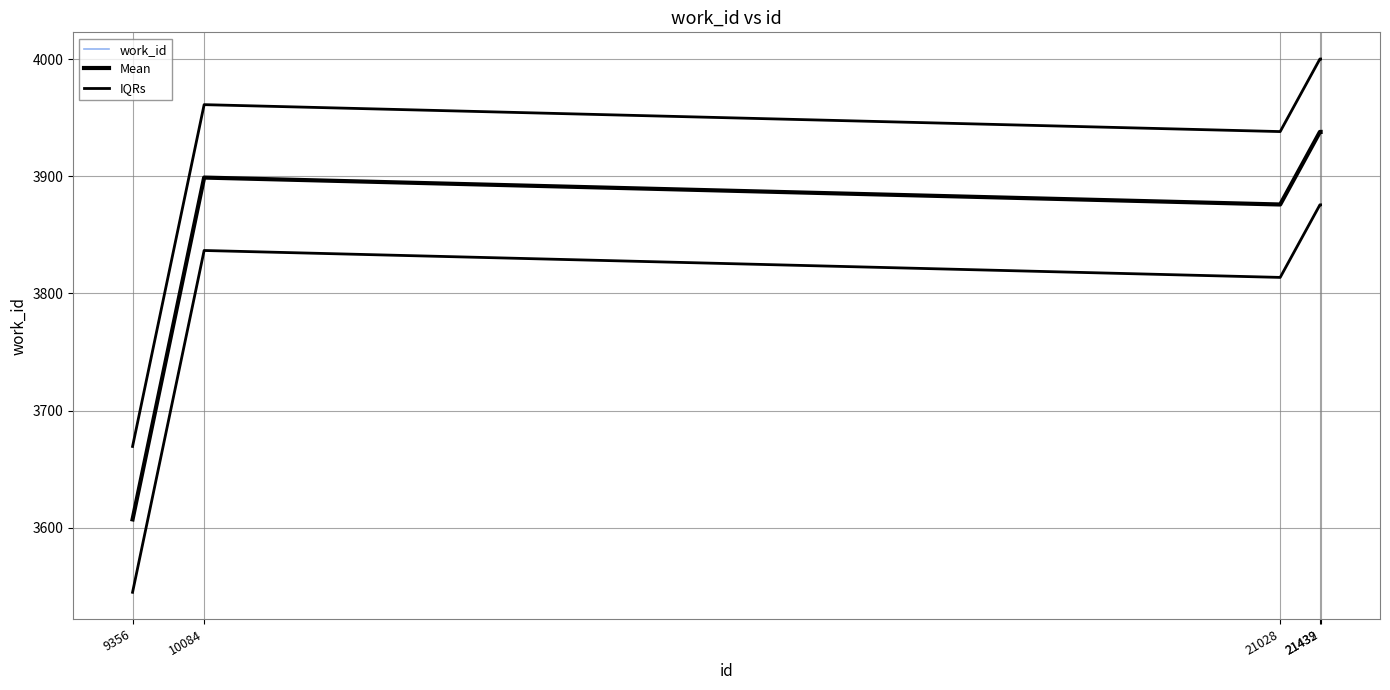

List the series in order of their peak value, highest first.

IQRs, work_id, Mean